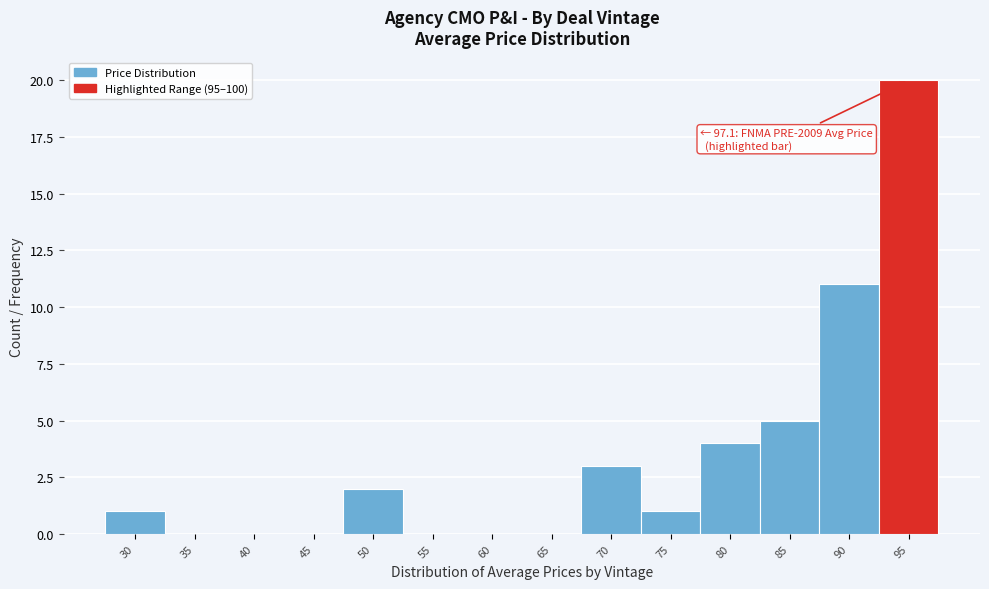

Reading left to right, extract all data points from this chart.

30=1	35=0	40=0	45=0	50=2	55=0	60=0	65=0	70=3	75=1	80=4	85=5	90=11	95=20